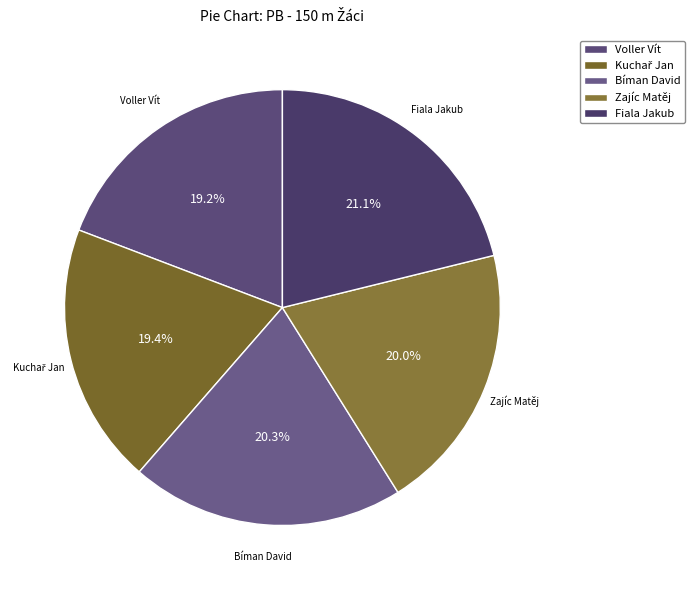

Count the number of slices in the pie.

5